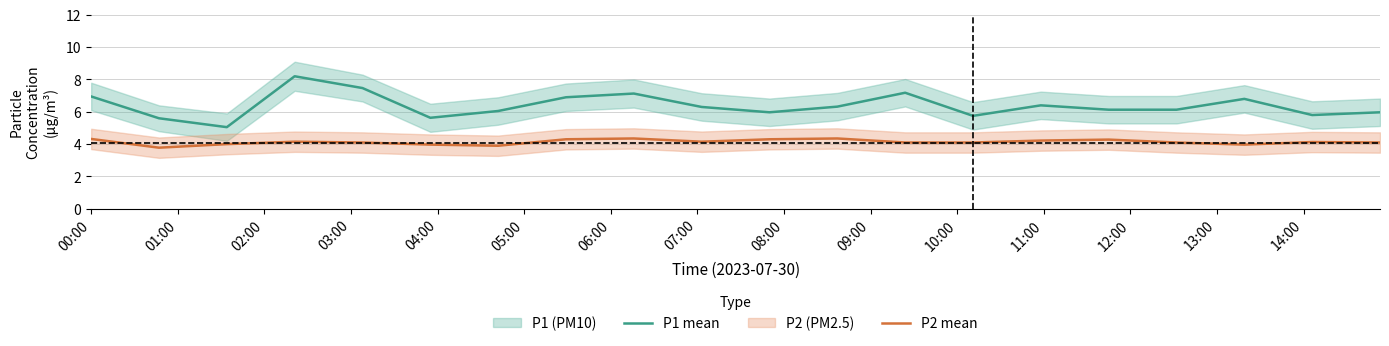

What is the minimum value for P2 mean?

3.8